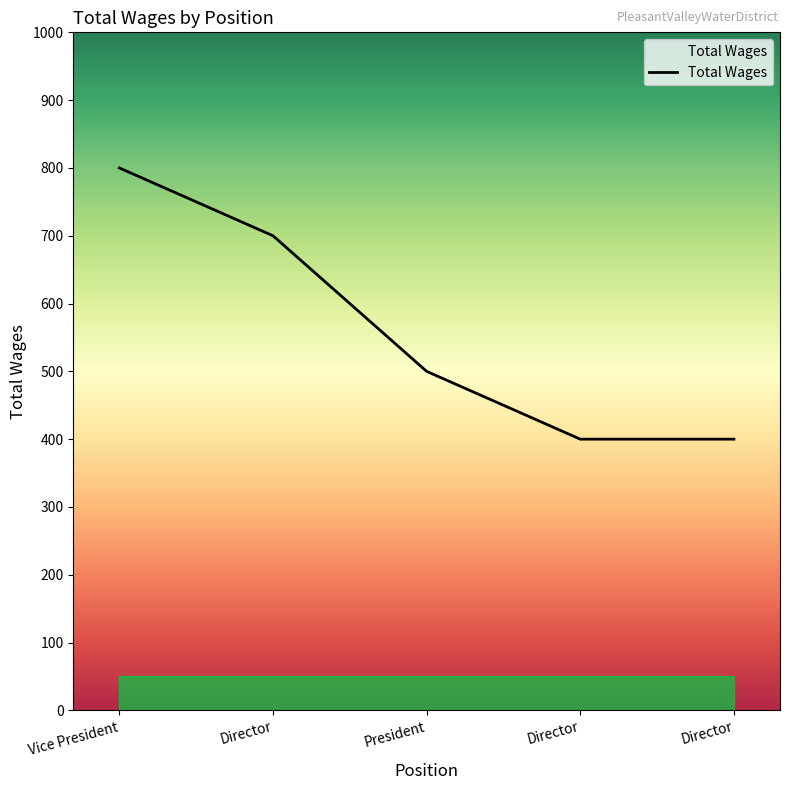

How many values are below 500?

2